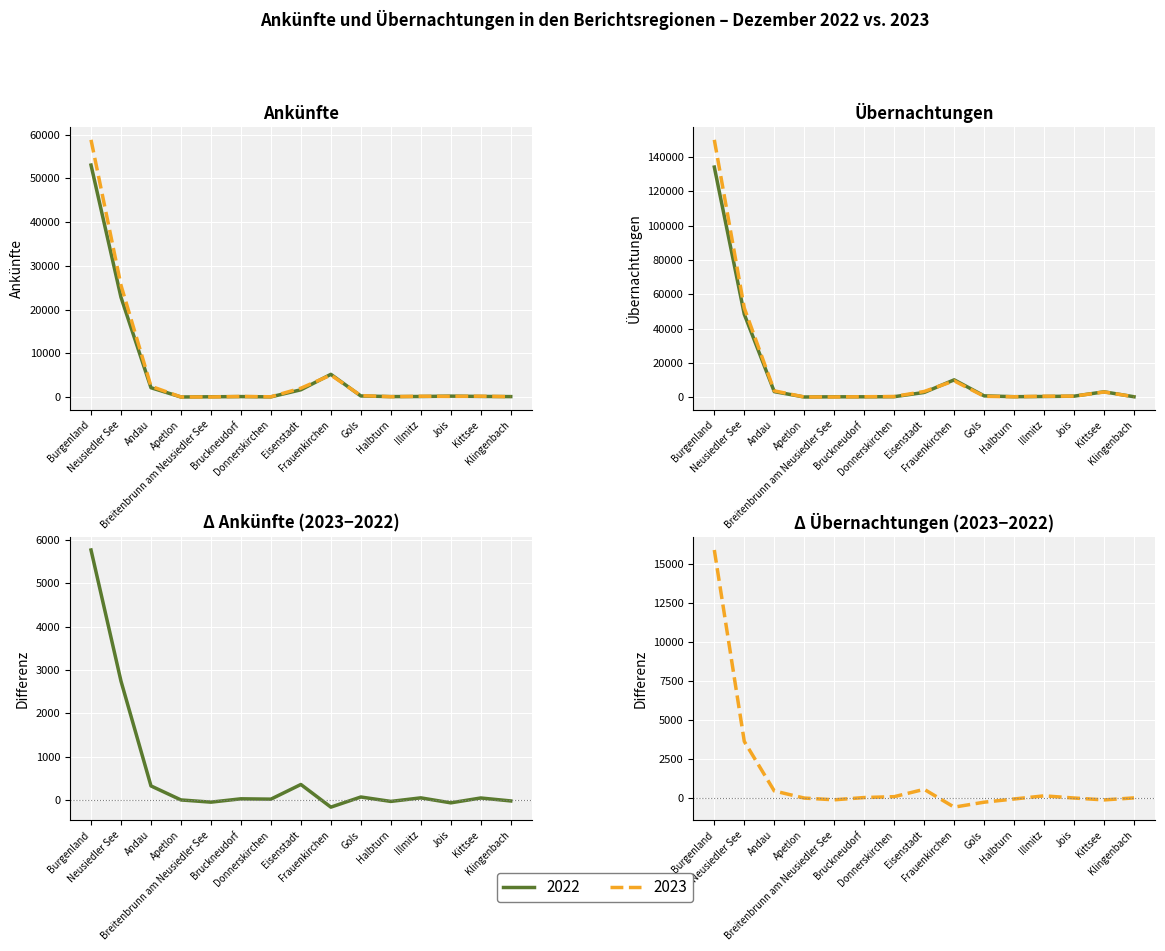

How many values in the Δ Übernachtungen series exceed 17?

7